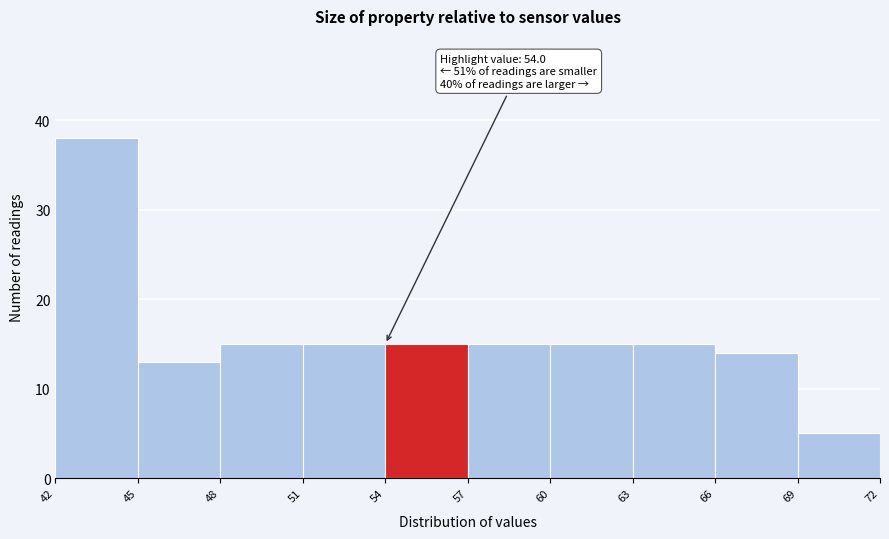

Over which range of the x-axis is the bar tallest?

42 to 45